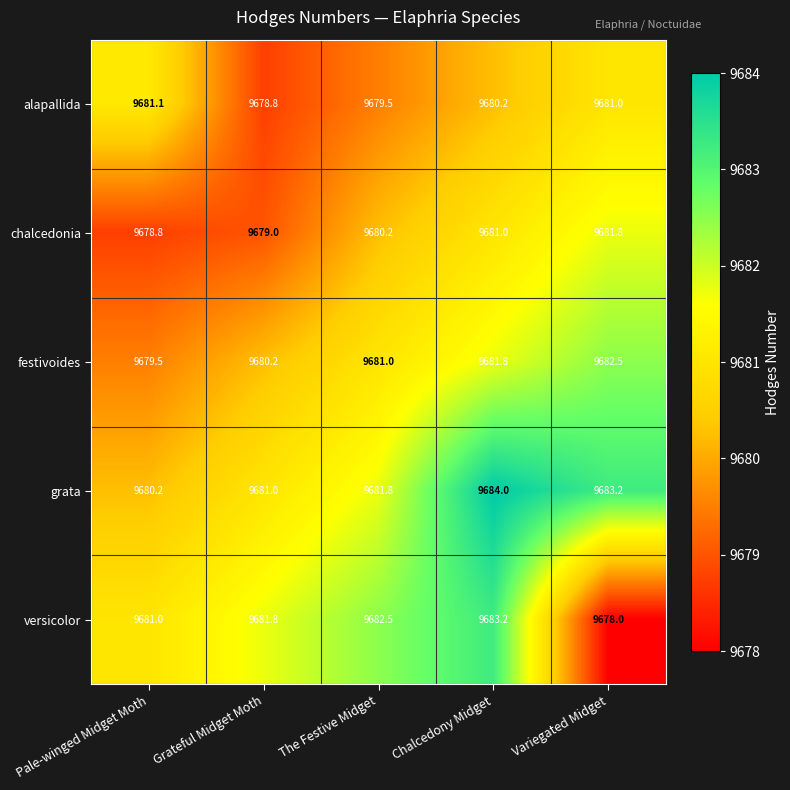

What is the difference between the highest and lowest values at Grateful Midget Moth?

3.0